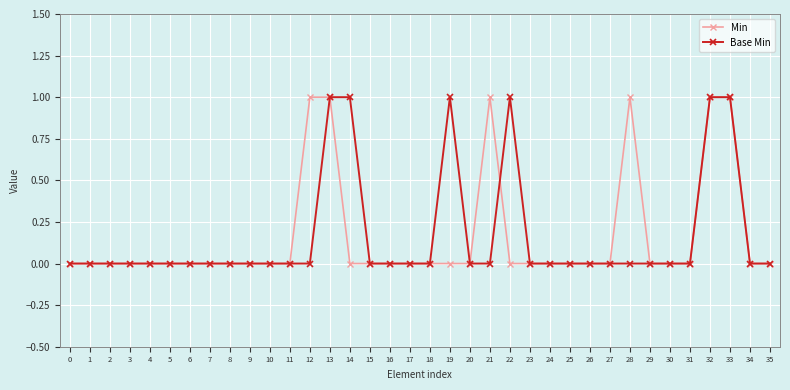

The value of Min at 29 is 0. True or false?

True